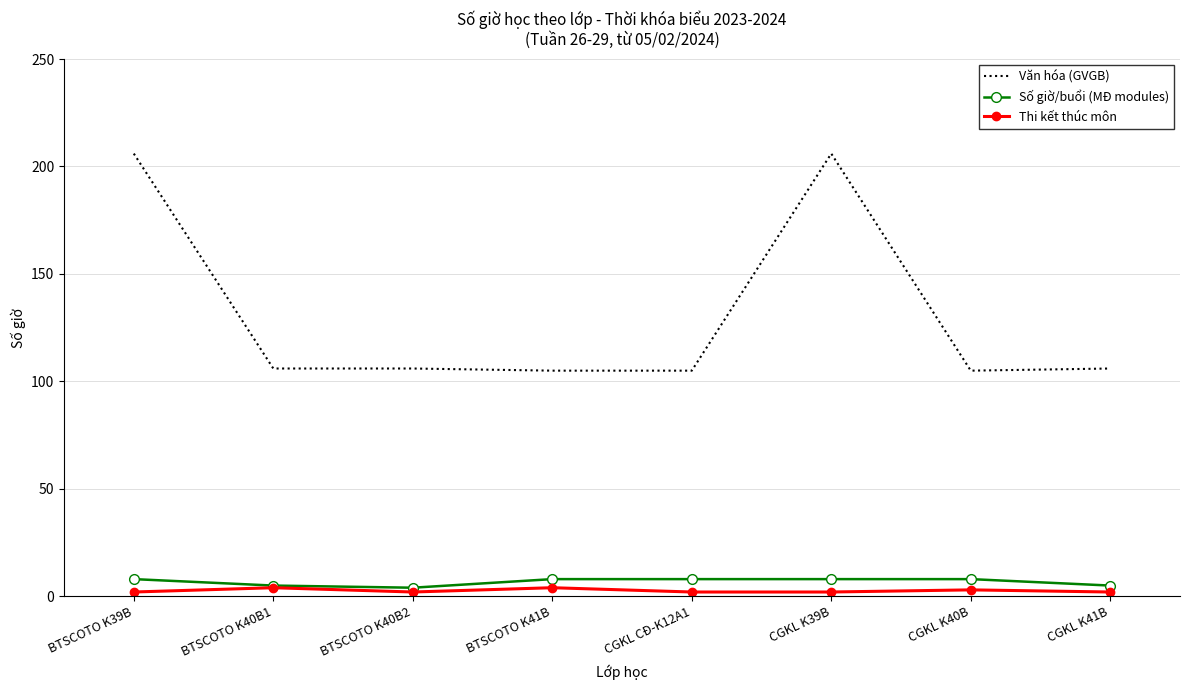

What is the highest value of the Số giờ/buổi (MĐ modules) series?

8